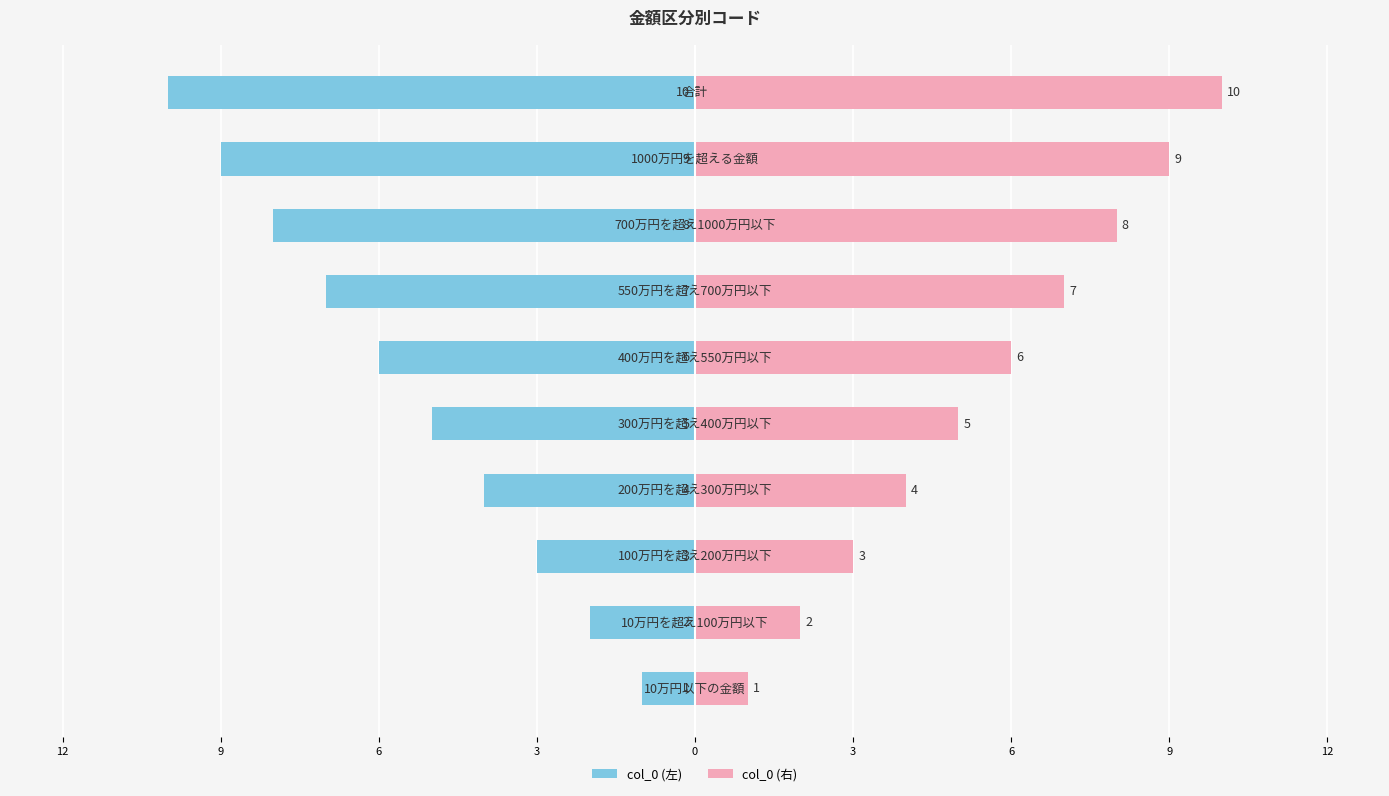

What is the average value of the col_0 (右) series?

6